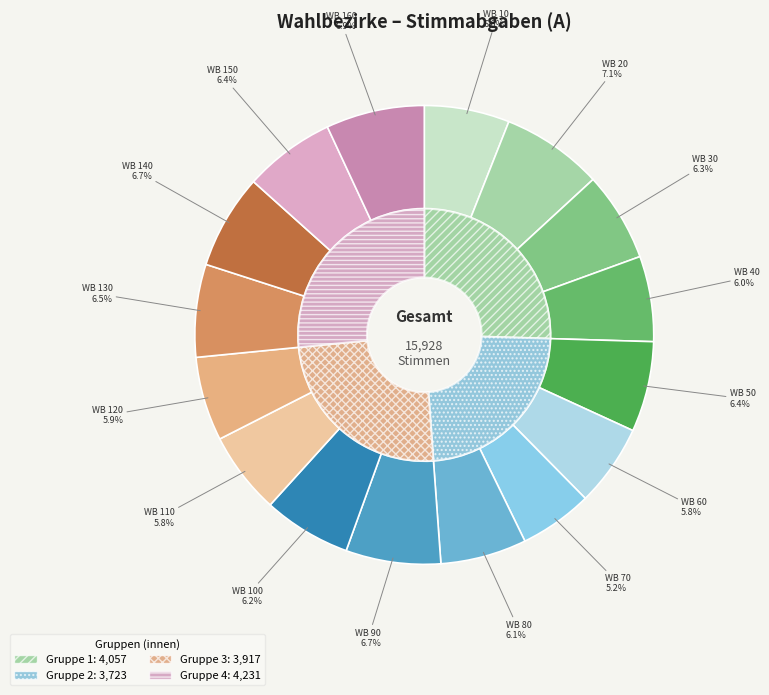

Count the number of slices in the pie.

16